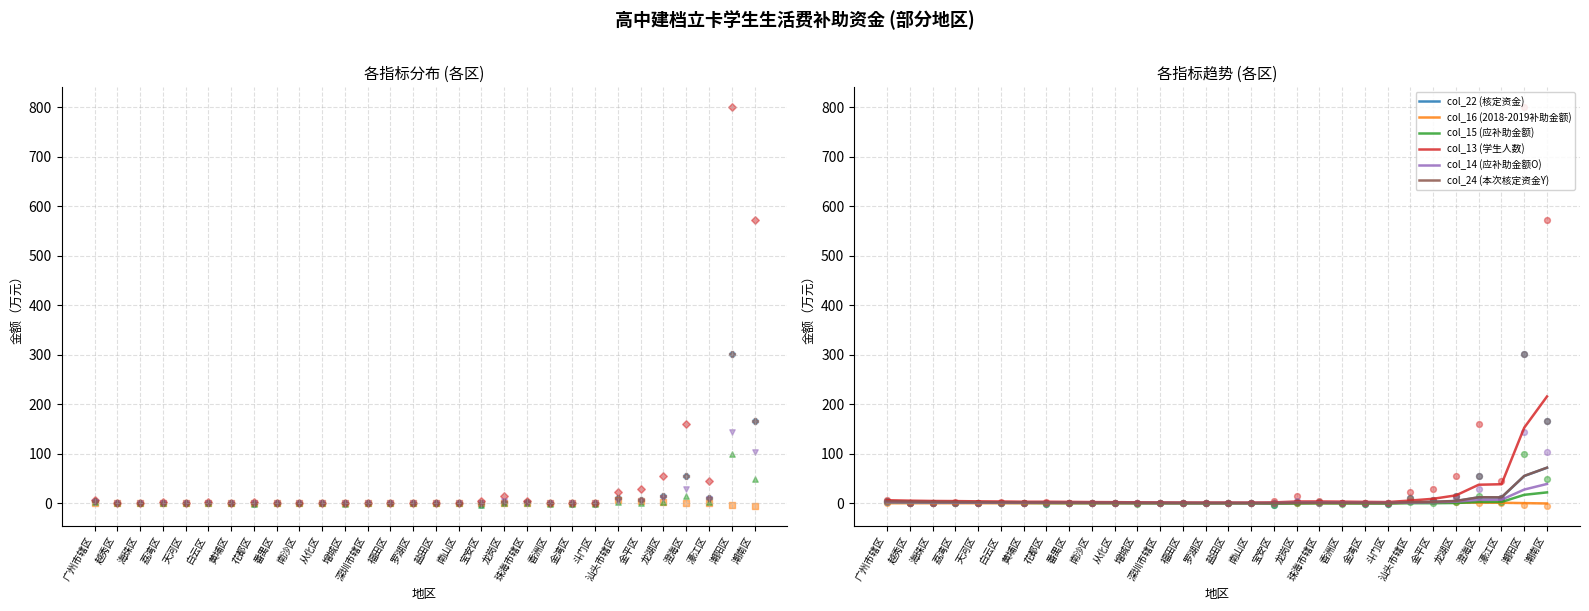

At which category is the sum across all series the highest?

潮南区